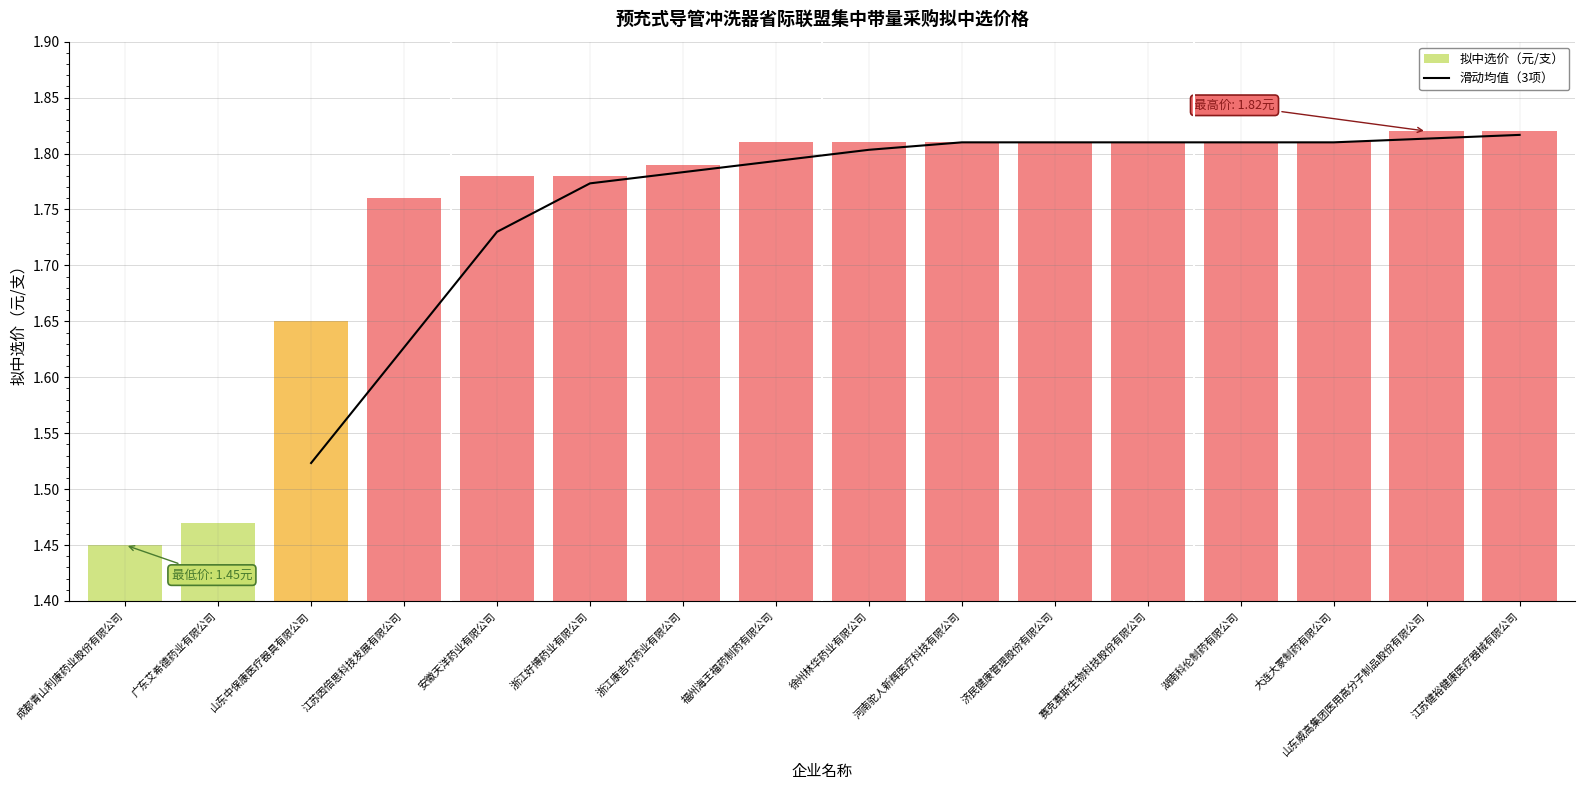

At which label is 滑动均值（3项） closest to 1?

山东中保康医疗器具有限公司